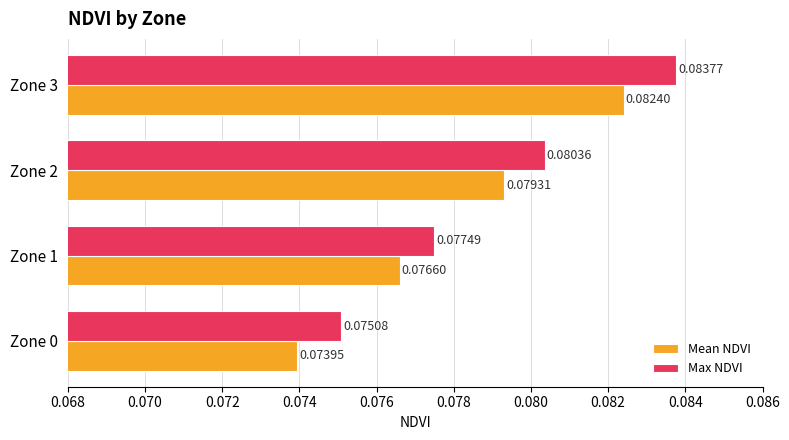

Which series has the largest range (max minus min)?

Max NDVI